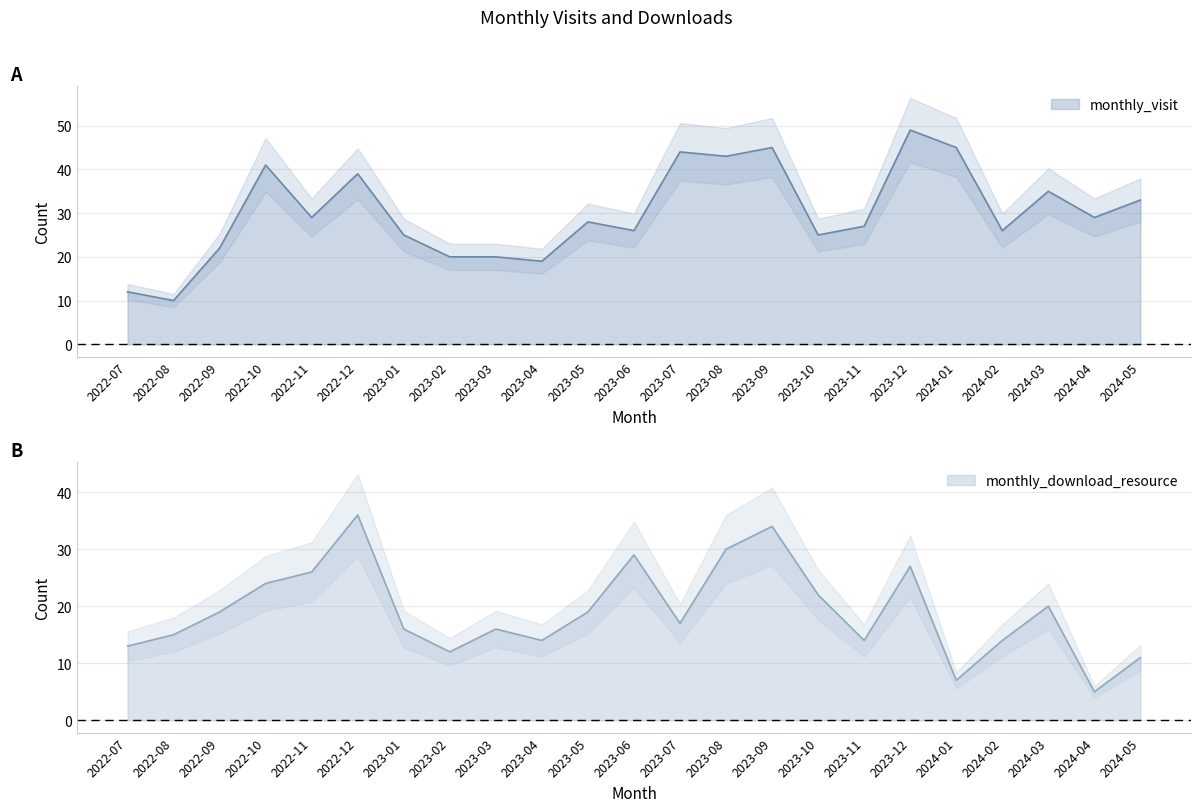

Is it true that monthly_download_resource equals 28 at 2022-09?

False